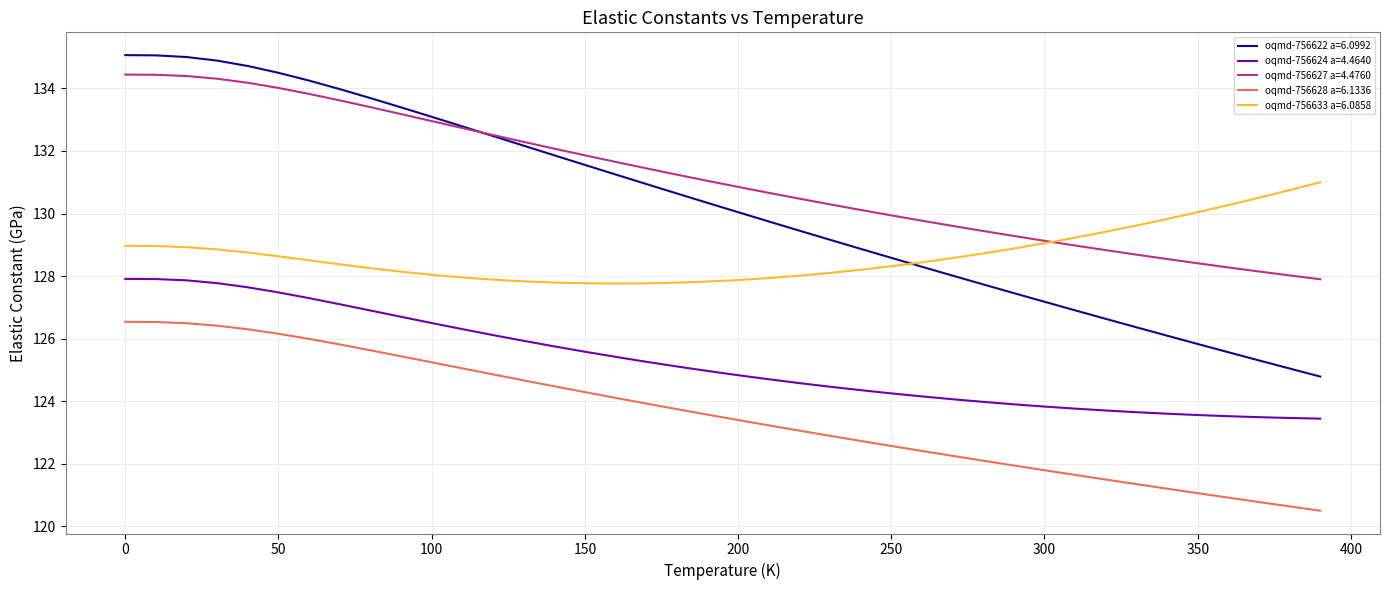

True or false: oqmd-756624 a=4.4640 and oqmd-756622 a=6.0992 intersect in this chart.

False